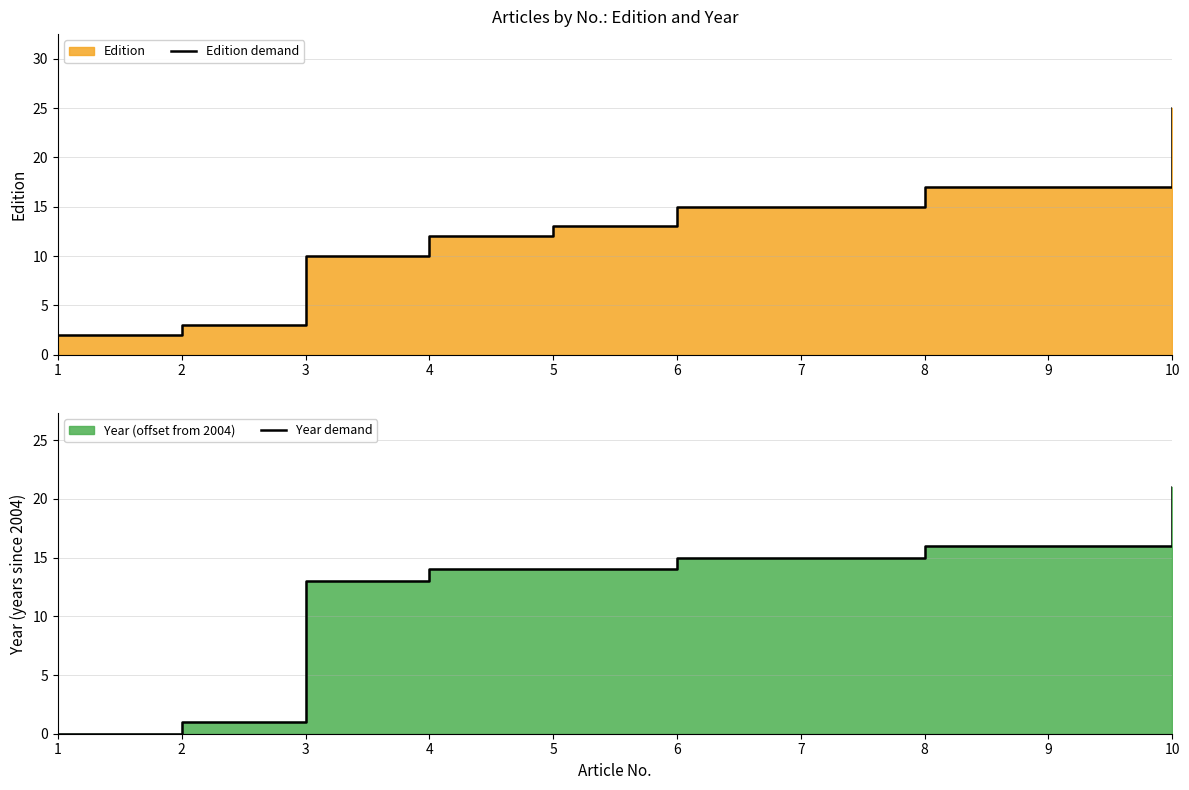

What is the difference between the maximum and second lowest values in the Edition demand series?

22